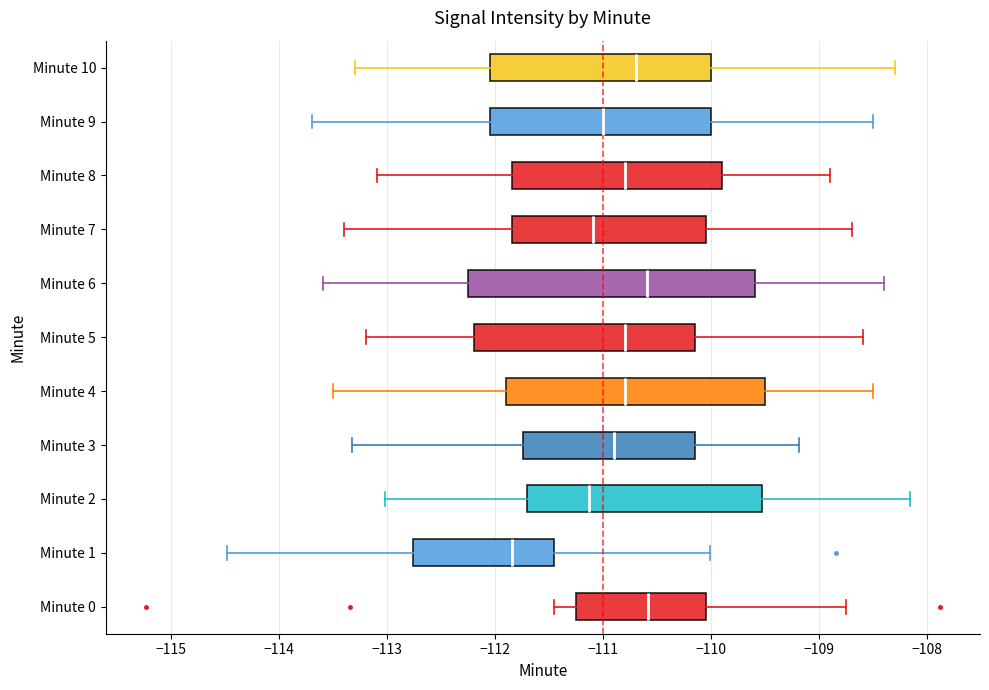

Comparing the boxes themselves (not the whiskers), which one is the widest?

Minute 6